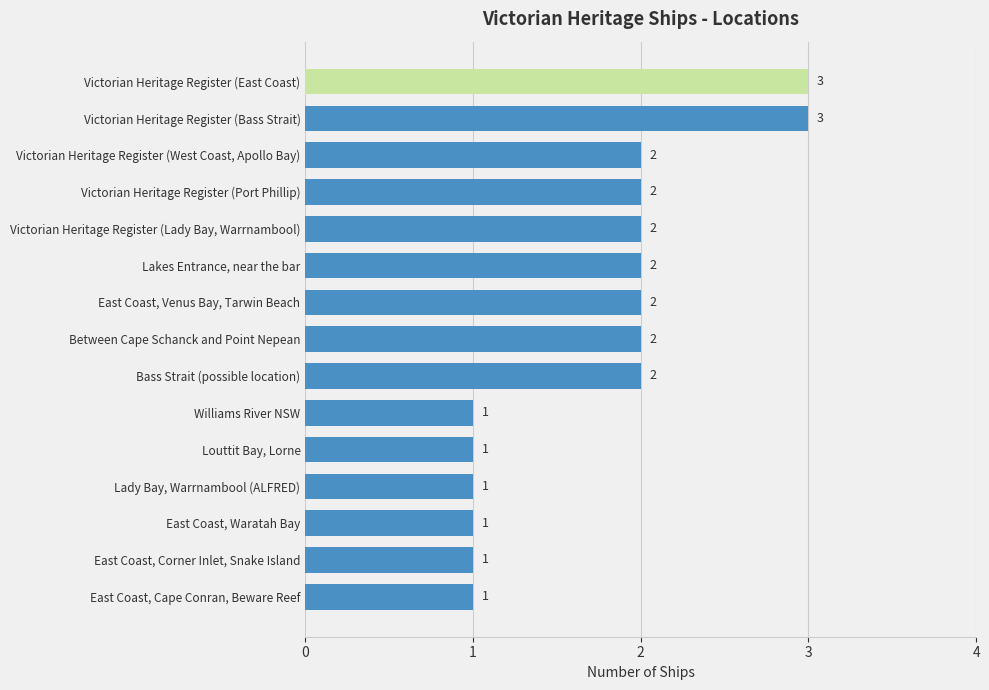

Between Victorian Heritage Register (East Coast) and East Coast, Cape Conran, Beware Reef, which is larger?

Victorian Heritage Register (East Coast)